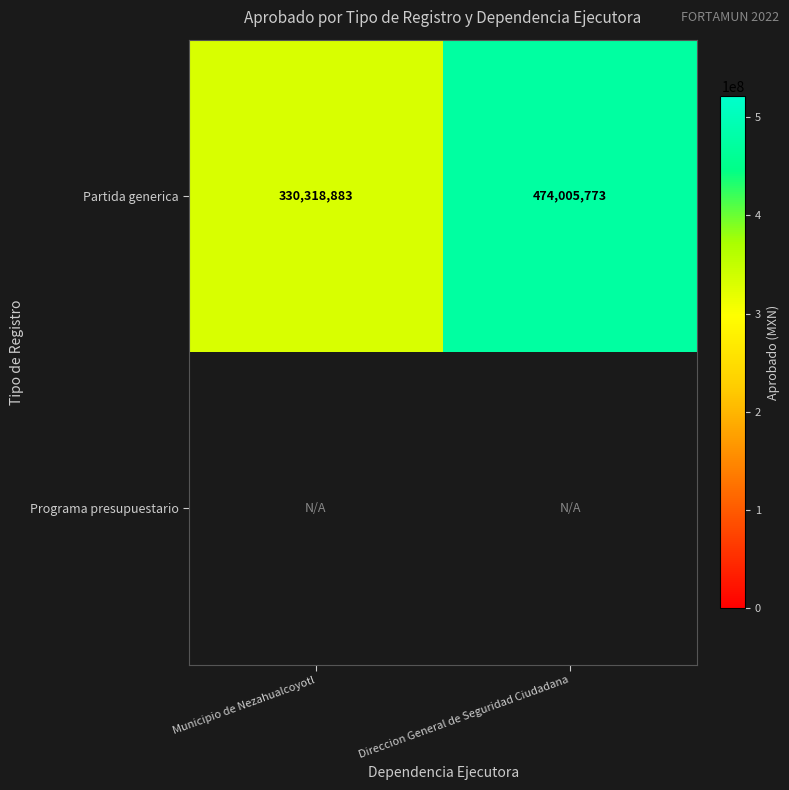

List the labels in order of Partida generica value, smallest first.

Municipio de Nezahualcoyotl, Direccion General de Seguridad Ciudadana